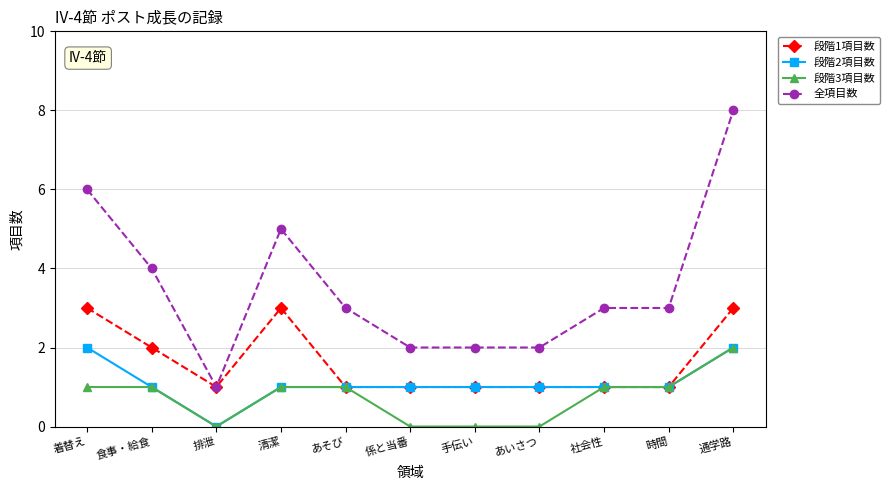

What is the approximate value of 全項目数 at 食事・給食?

4